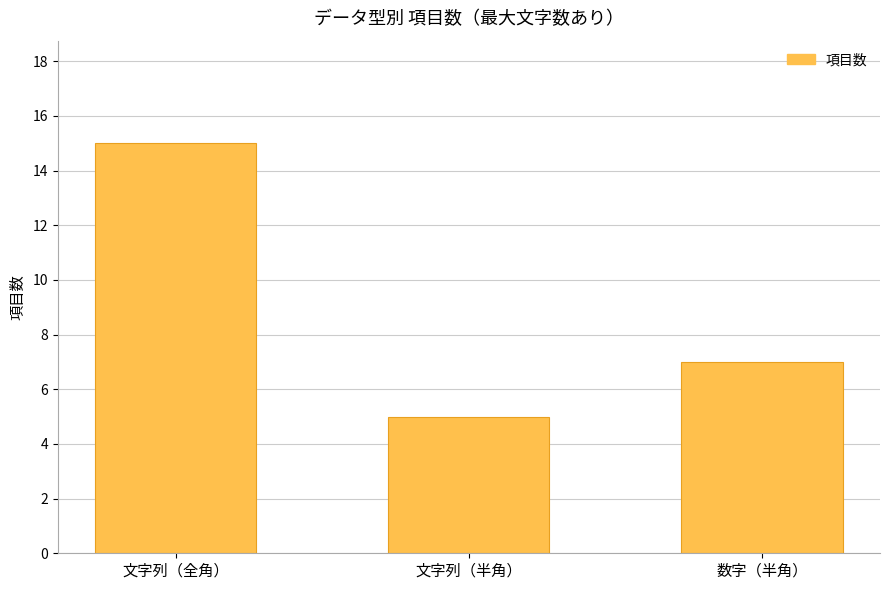

Rank the categories by value from highest to lowest.

文字列（全角）, 数字（半角）, 文字列（半角）